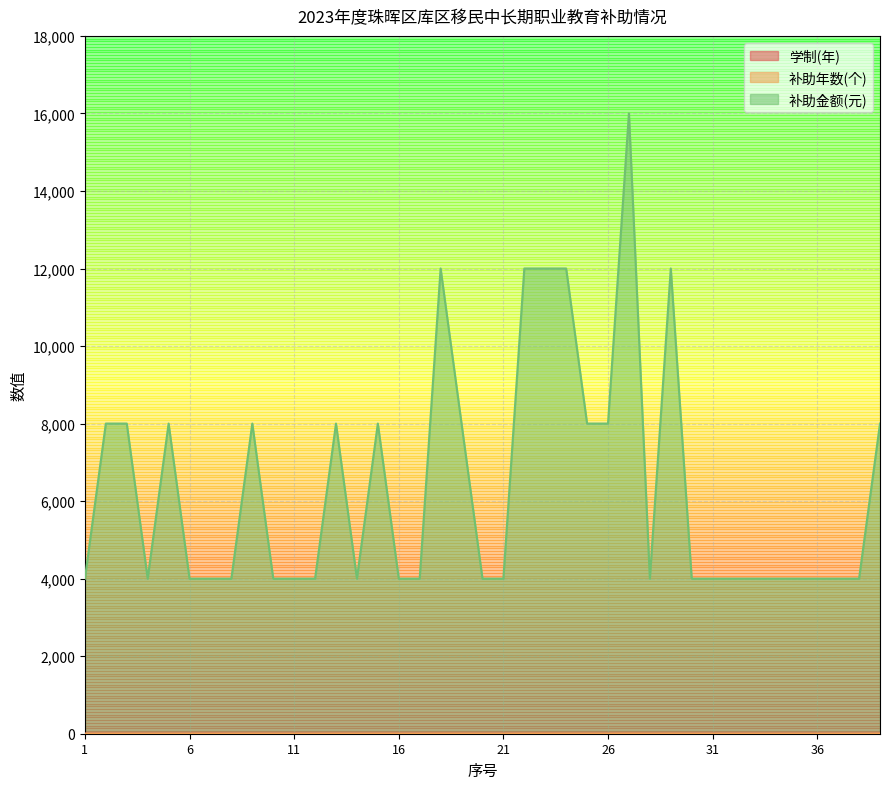

What is the spread (max minus min) of values at 35?

3999